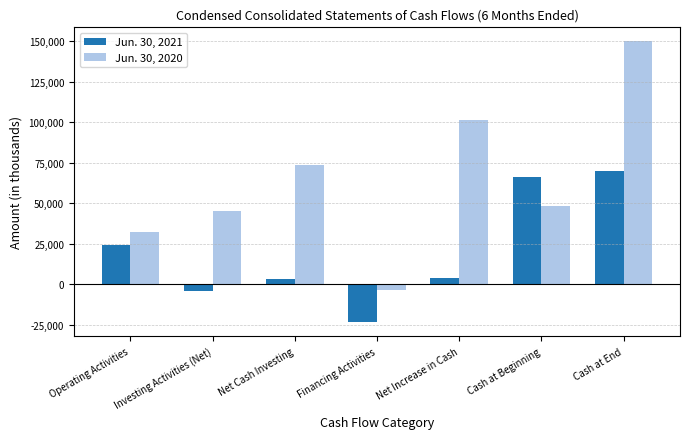

Between Financing Activities and Cash at End, which series saw the biggest shift?

Jun. 30, 2020